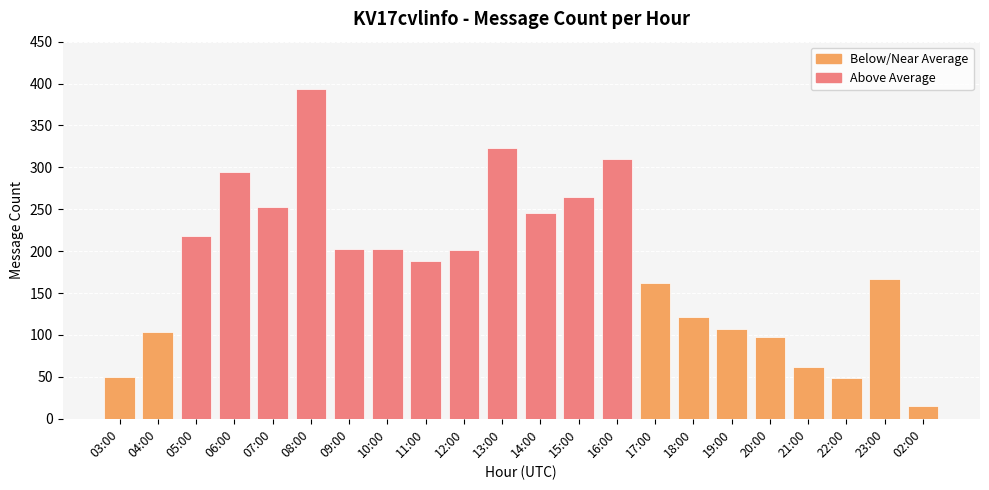

What is the sum of the values at 11:00 and 09:00?

391